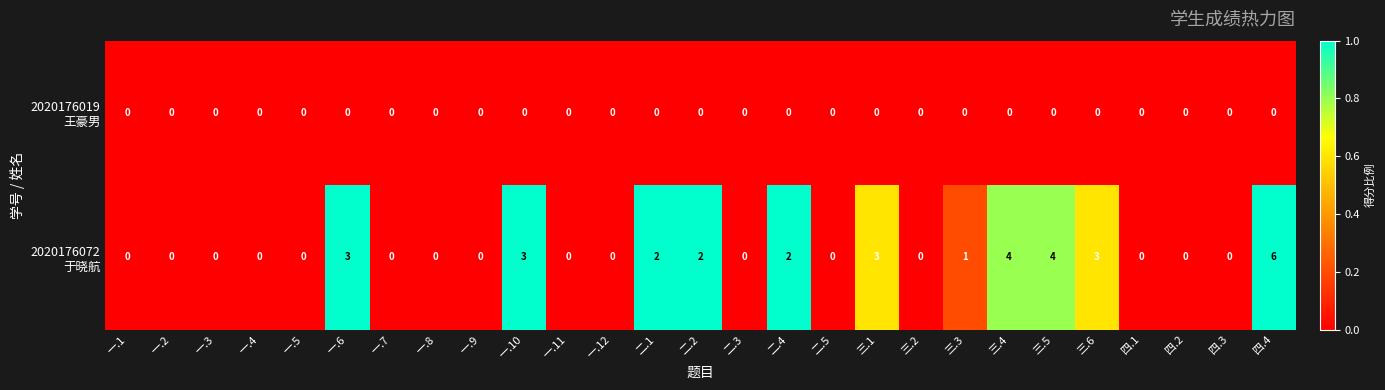

At which category does the chart reach its peak across all series?

四.4